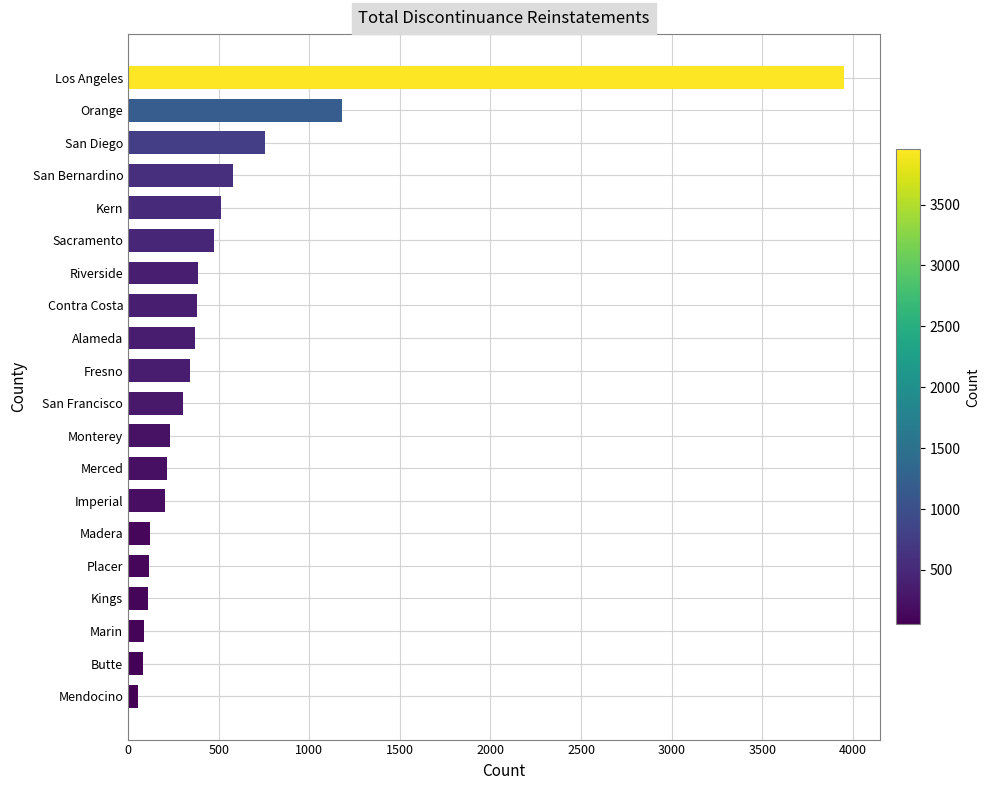

The value at Contra Costa is 379. True or false?

True